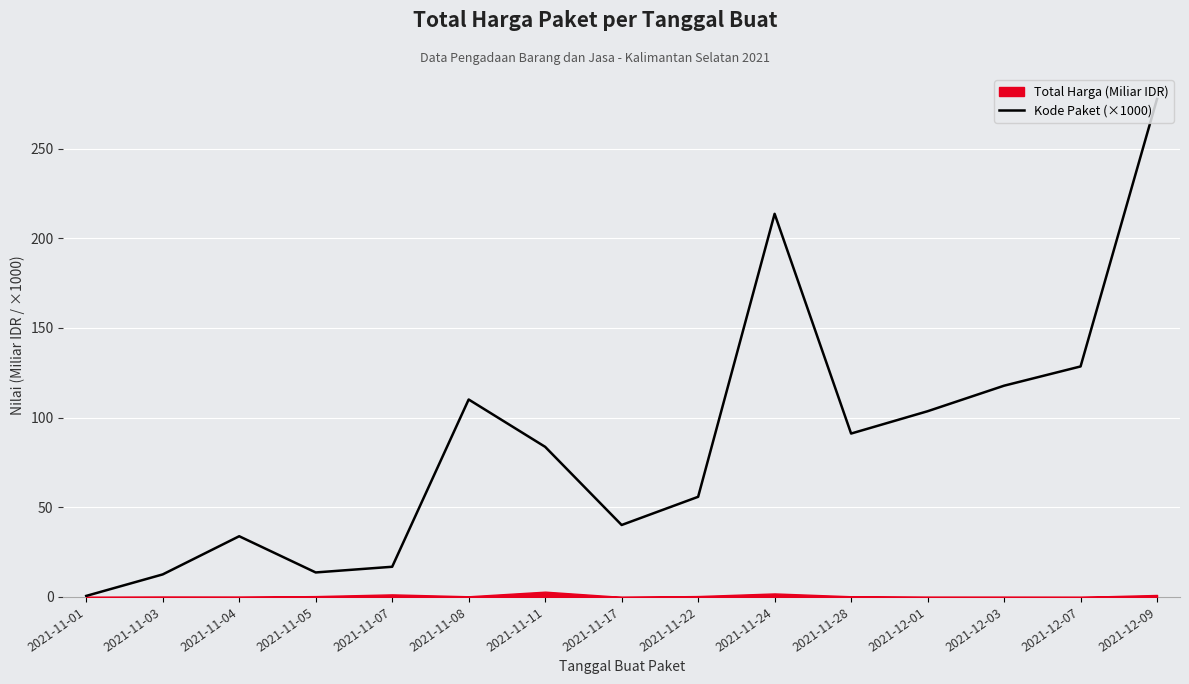

Which label corresponds to the largest value in the chart?

2021-12-09